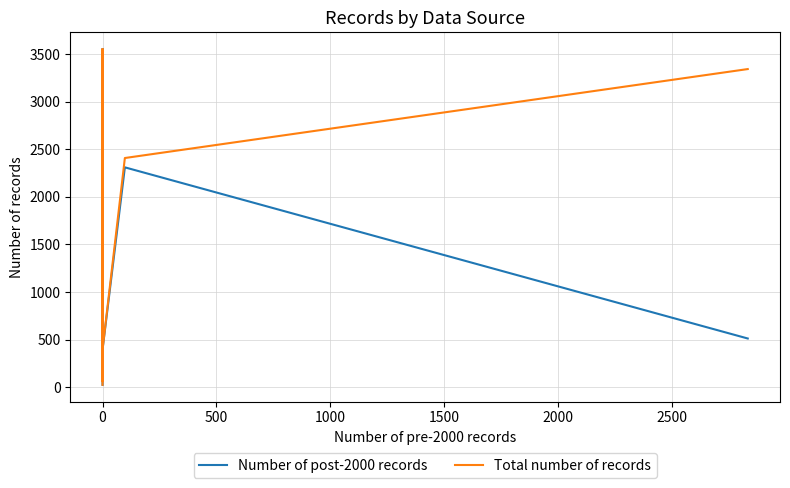

True or false: Number of post-2000 records has a value of 102 at 0.

False